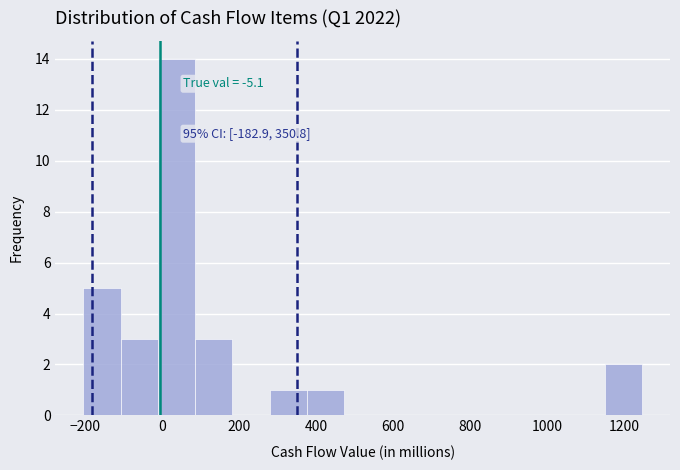

Which range on the x-axis has the tallest bar?

-20 to 80